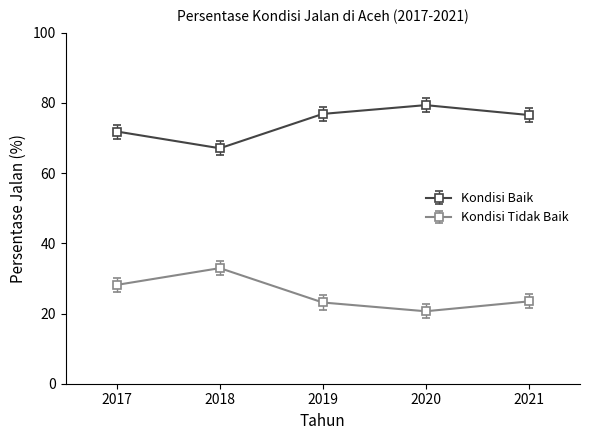

What is the average value of the Kondisi Baik series?

74.3